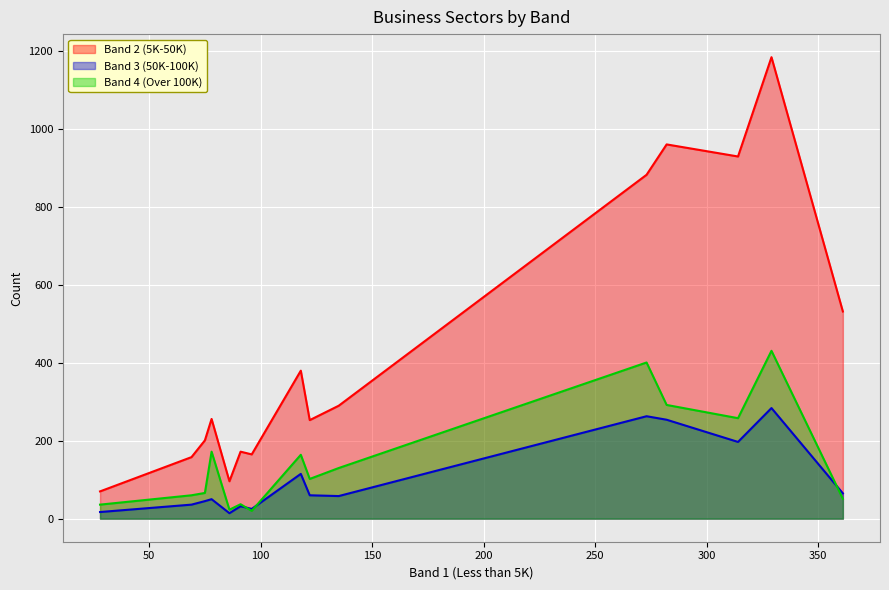

True or false: Band 3 (50K-100K) and Band 2 (5K-50K) cross at least once.

False